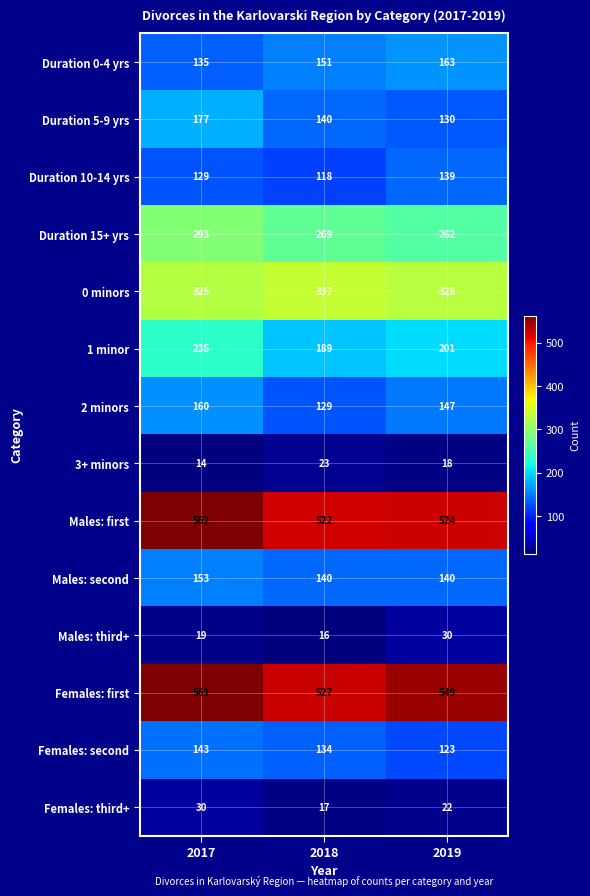

What is the difference between the maximum and minimum values in the 1 minor series?

46